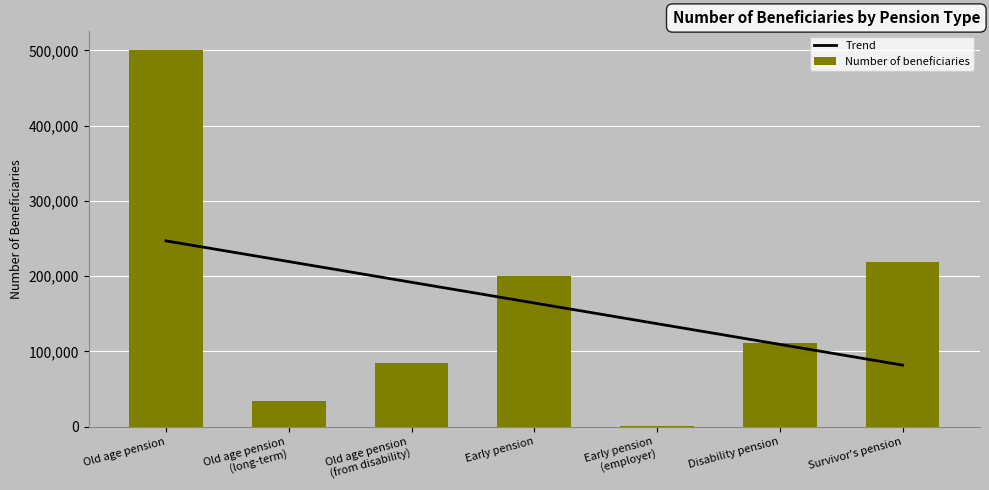

Is the value of Trend at Survivor's pension greater than the value of Number of beneficiaries at Old age pension
(long-term)?

Yes